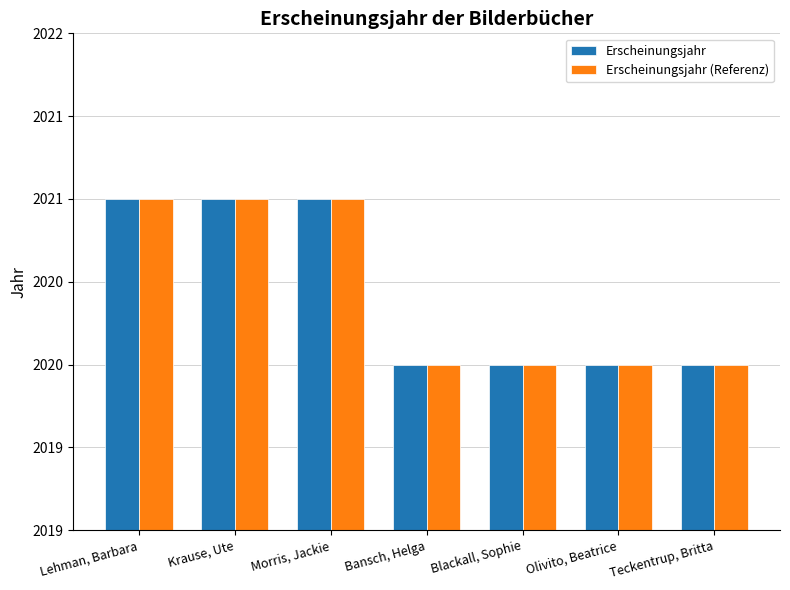

Are the bars horizontal?

No